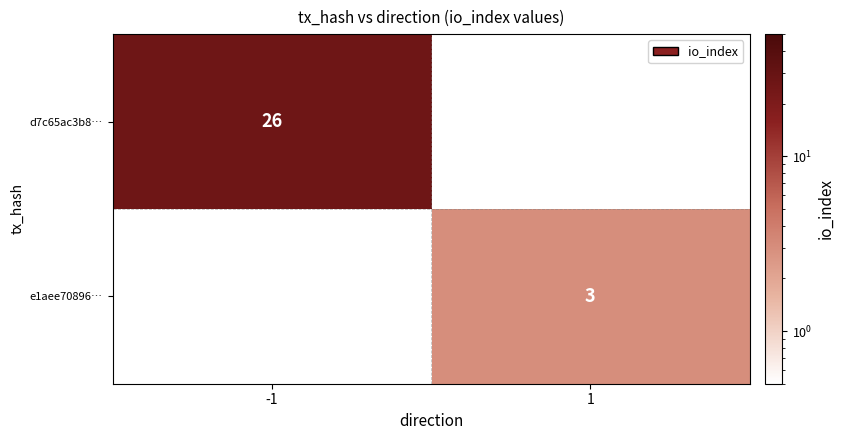

At which category is the sum across all series the highest?

-1